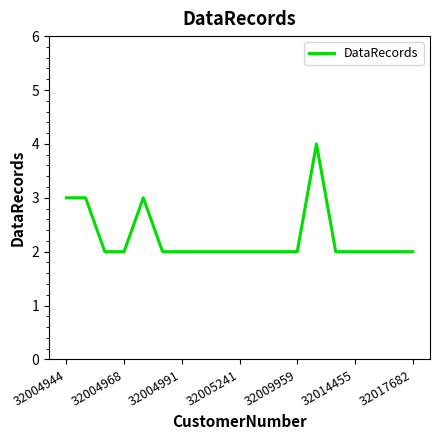

What is the maximum value shown in the chart?

4